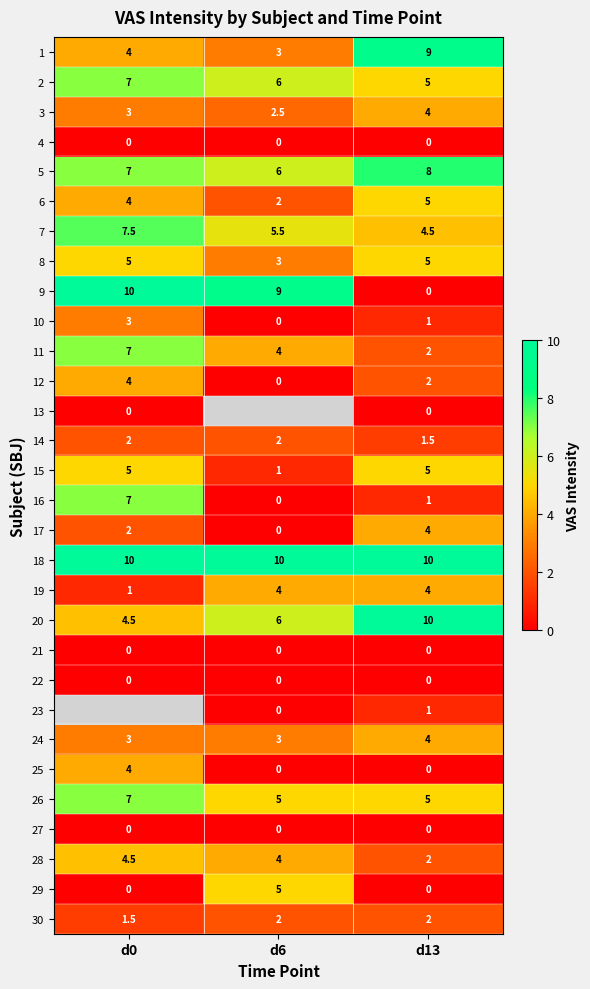

At which label does 16 first exceed 1?

d0